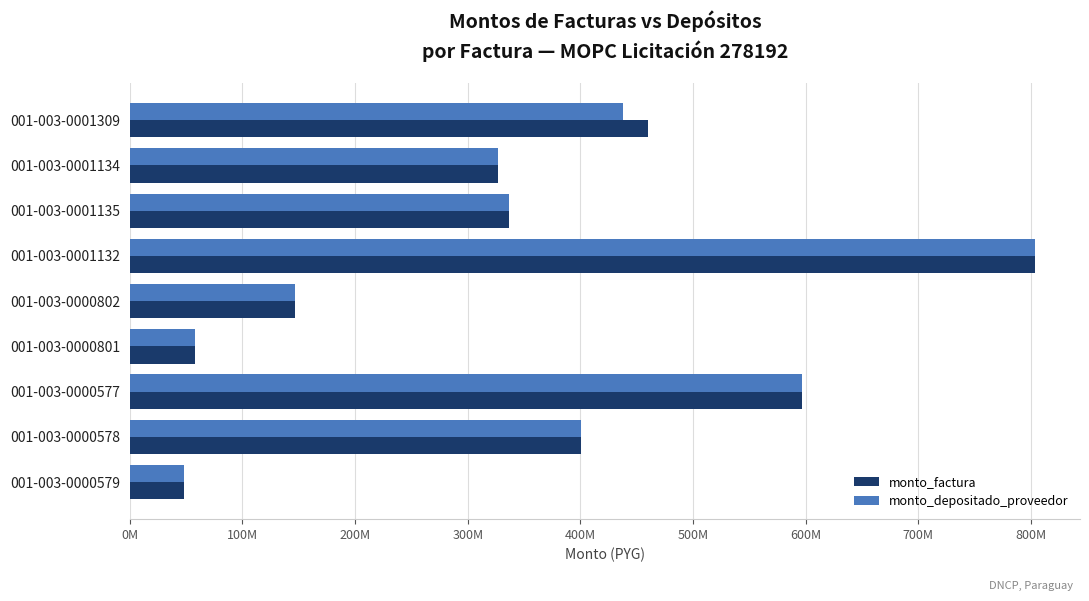

What is the value of the monto_depositado_proveedor bar at the 8th from the left?

400350000